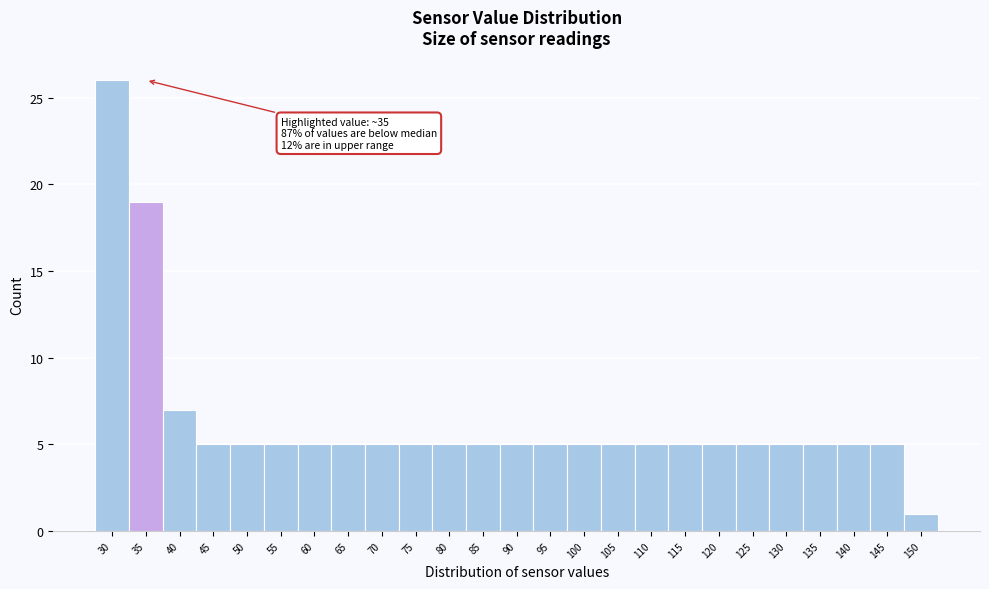

Reading right to left, what are all the values shown in this chart?

1	5	5	5	5	5	5	5	5	5	5	5	5	5	5	5	5	5	5	5	5	5	7	19	26